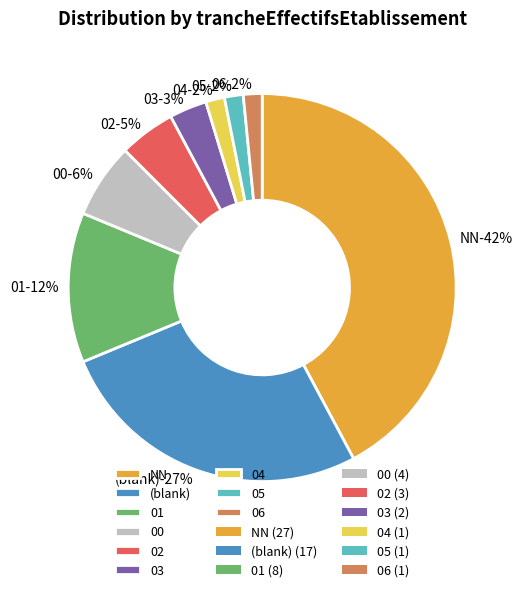

To the nearest percent, what is the difference between the 00 and 06 slice percentages?

5%